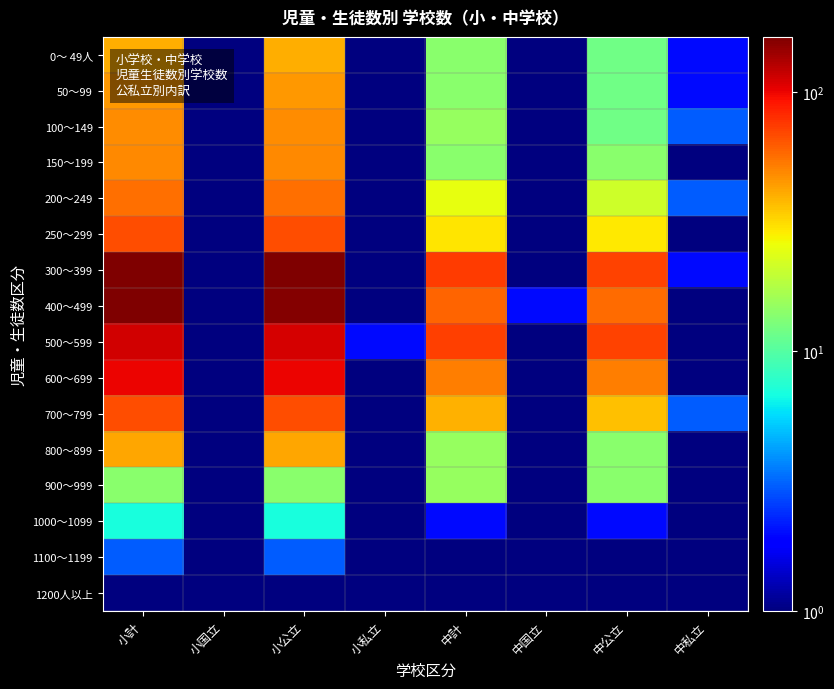

List the series in order of their peak value, lowest first.

1200人以上, 1100～1199, 1000～1099, 900～999, 0～ 49人, 800～899, 50～99, 100～149, 150～199, 200～249, 250～299, 700～799, 600～699, 500～599, 400～499, 300～399